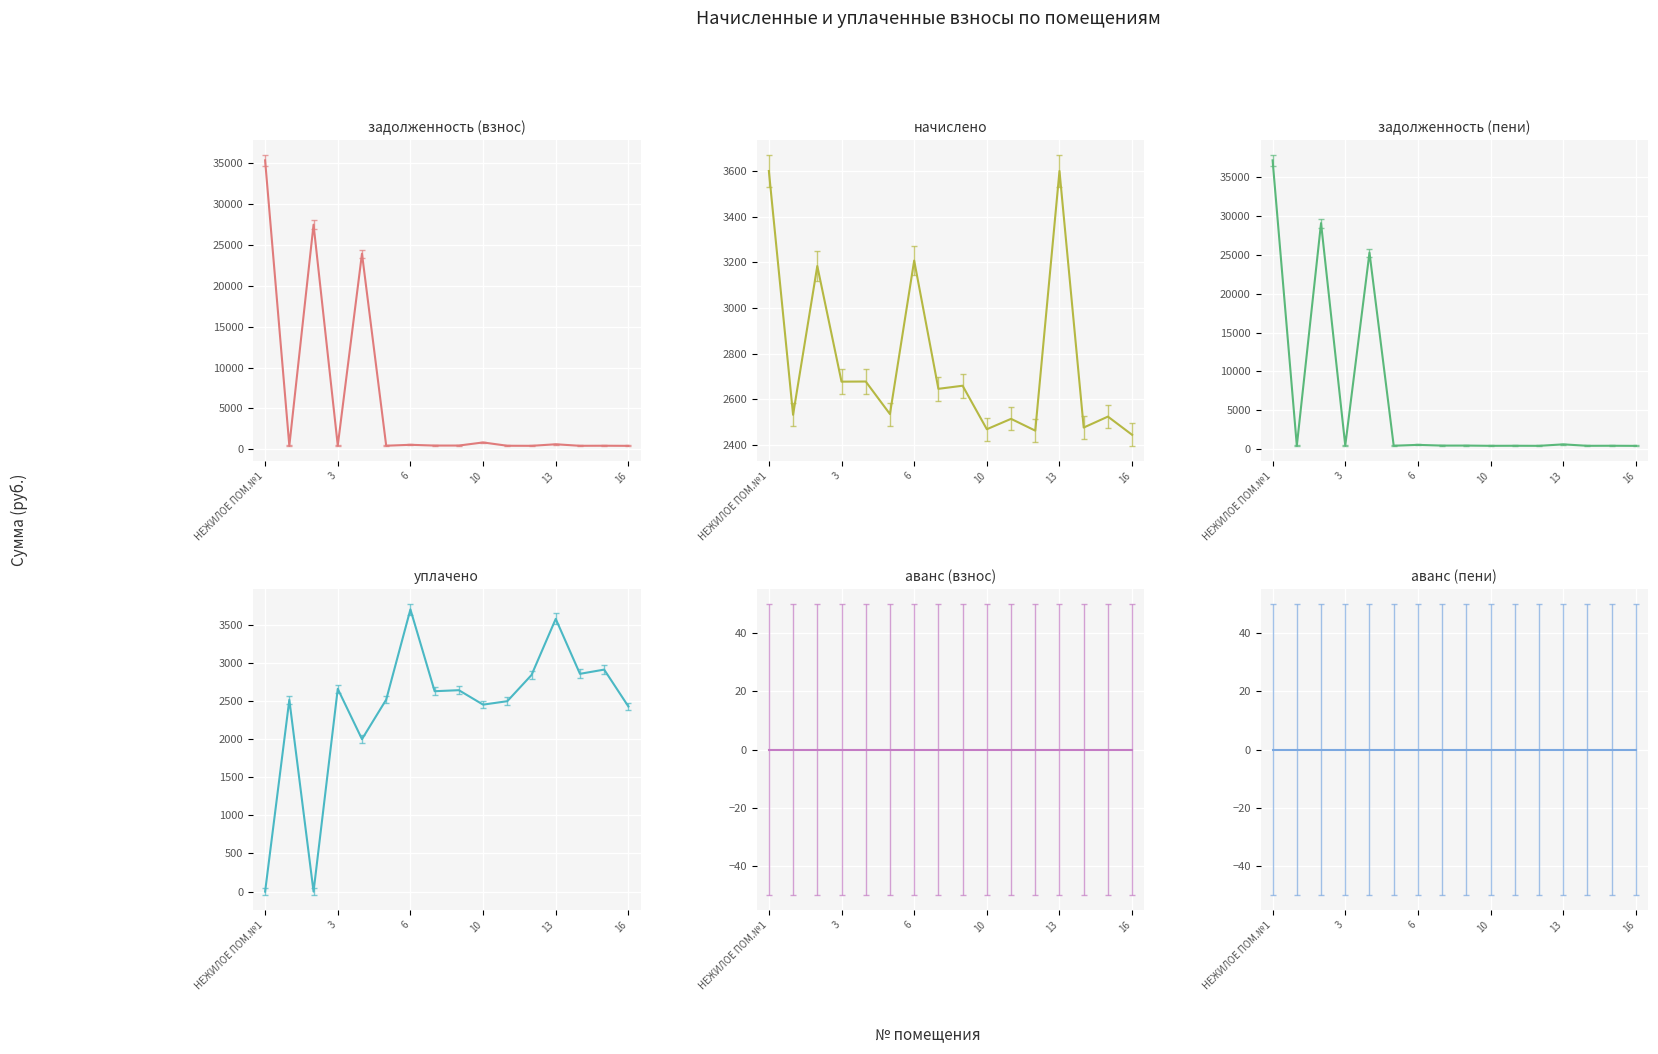

What is the sum of the уплачено values at 8 and 10?

5302.8